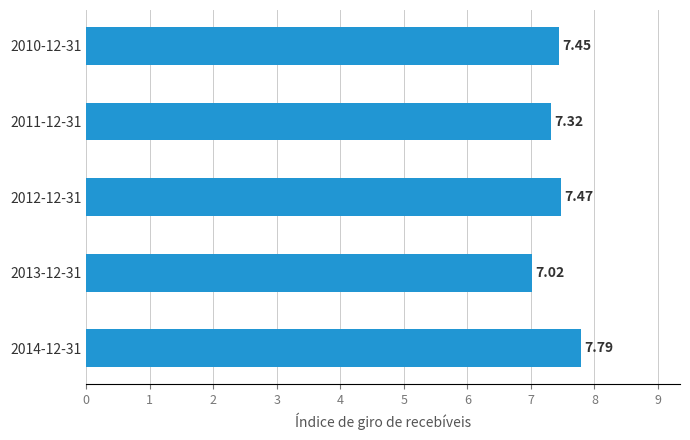

How many bars are there in total?

5